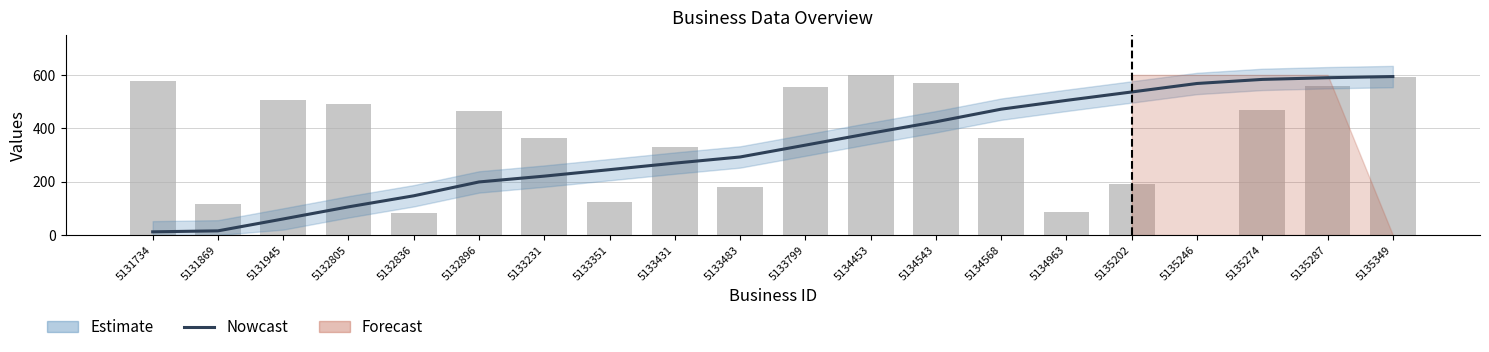

How many values in the Nowcast series exceed 336?

10